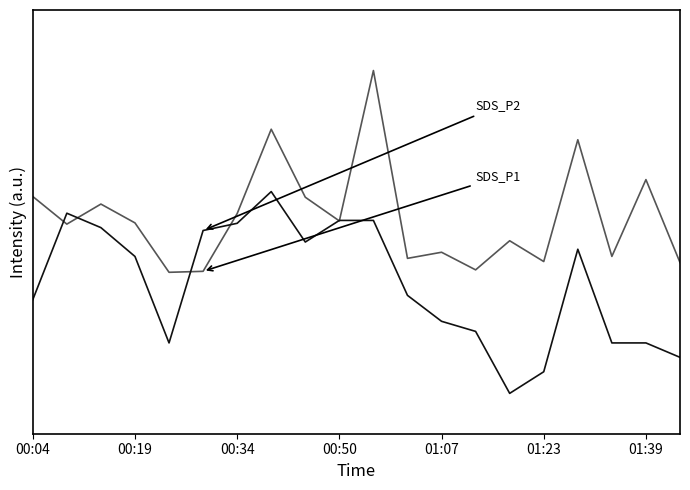

Reading right to left, list all the values displayed in this chart.

SDS_P1: 0.6	1.1	0.7	1.3	0.7	0.8	0.6	0.7	0.7	1.6	0.9	1.0	1.3	0.9	0.6	0.6	0.8	0.9	0.8	1.0
SDS_P2: 0.2	0.2	0.2	0.7	0.1	0.0	0.3	0.4	0.5	0.9	0.9	0.8	1.0	0.8	0.8	0.2	0.7	0.8	0.9	0.5